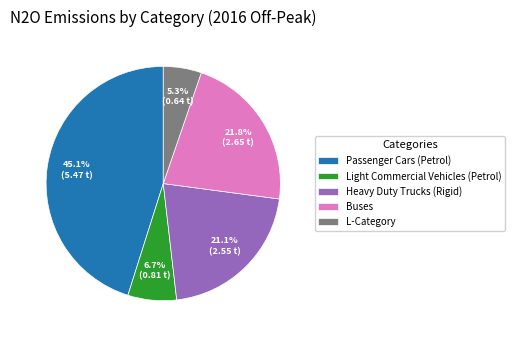

Which category has the smallest portion of the pie?

L-Category